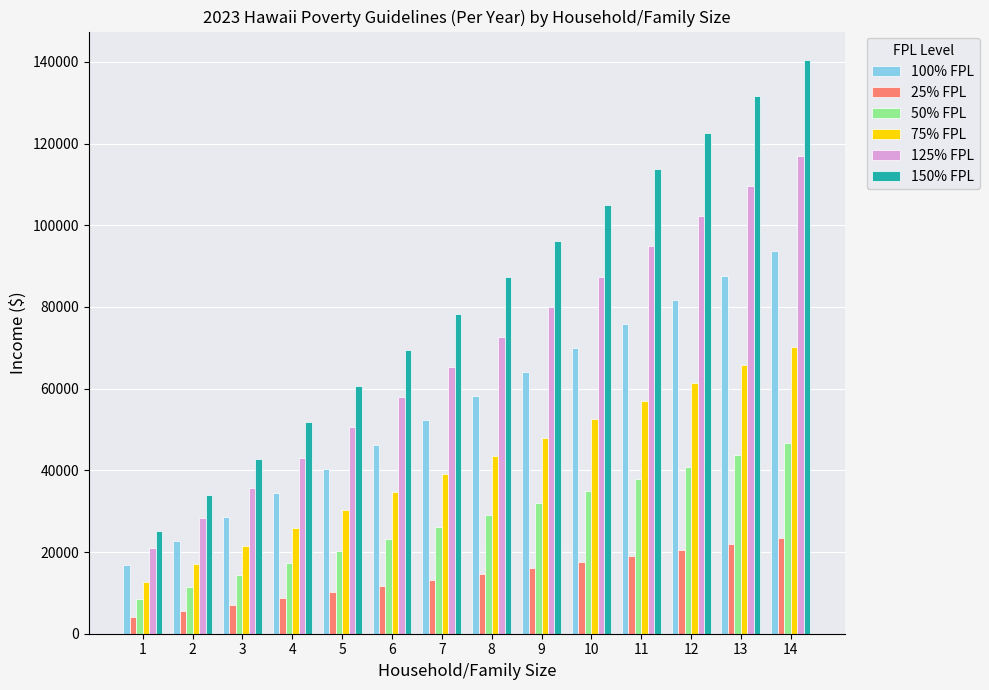

Which category has the highest value across all series?

14